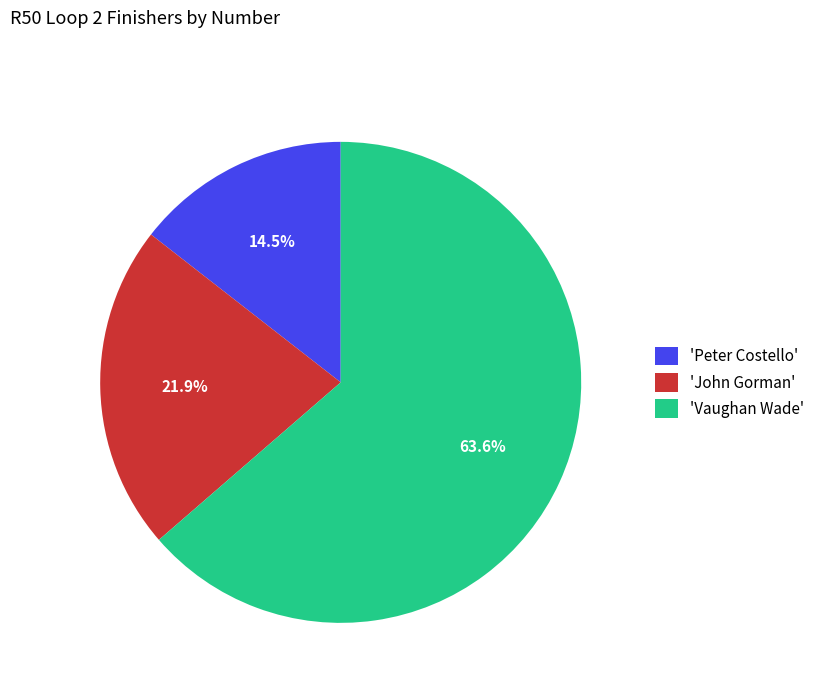

Does 'Peter Costello' account for over 50% of the chart?

No